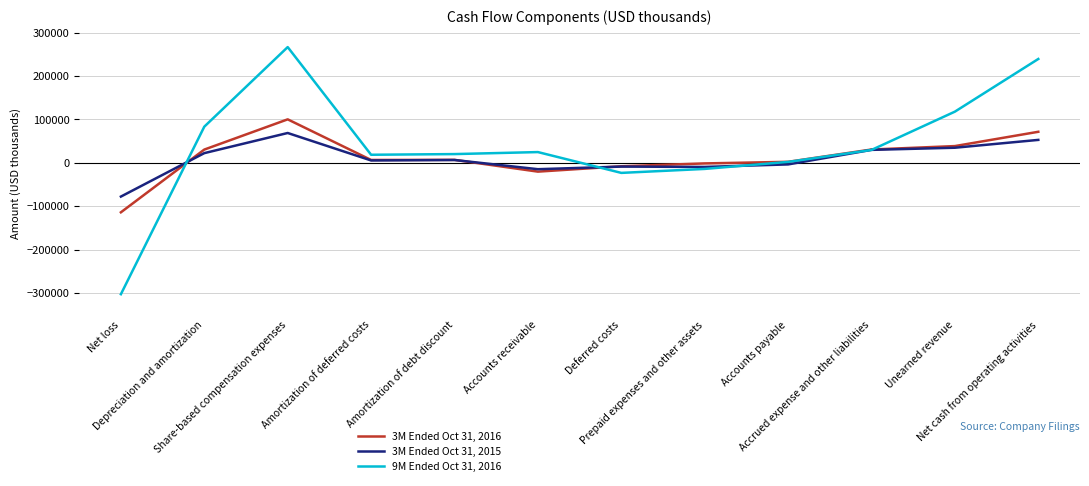

At which label does 3M Ended Oct 31, 2015 first exceed 6422?

Depreciation and amortization